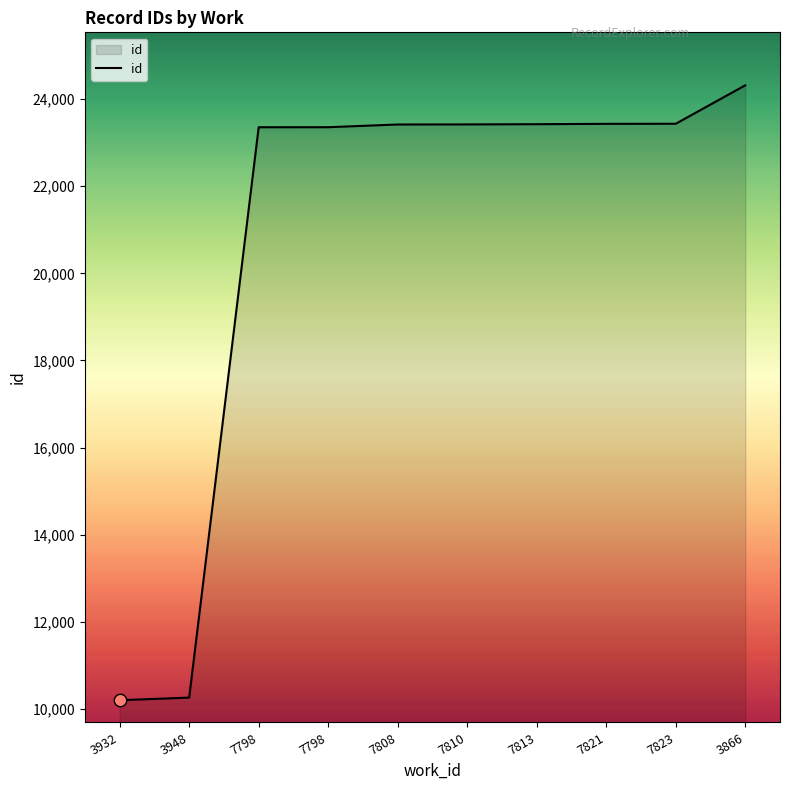

Is this an area chart (filled region under the line)?

Yes